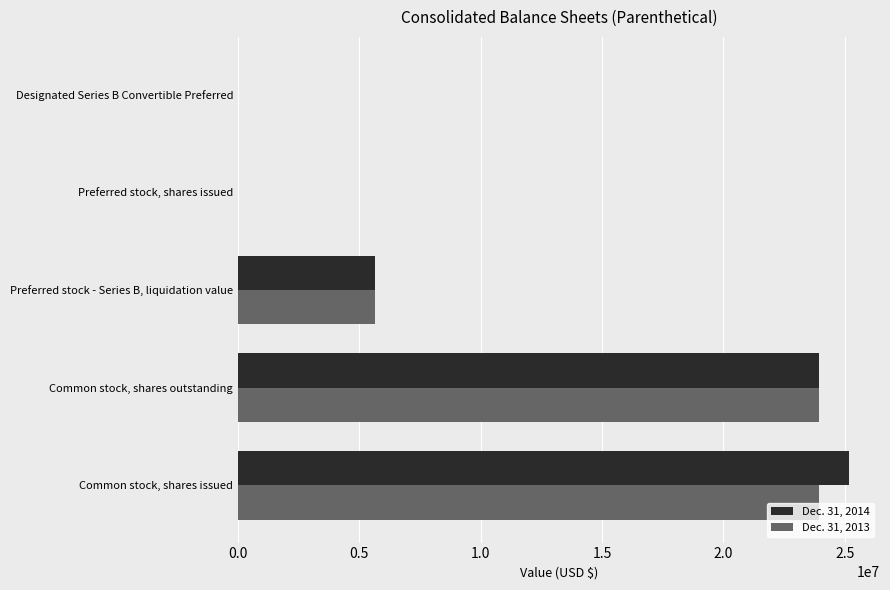

What is the maximum value shown in the chart?

25195107